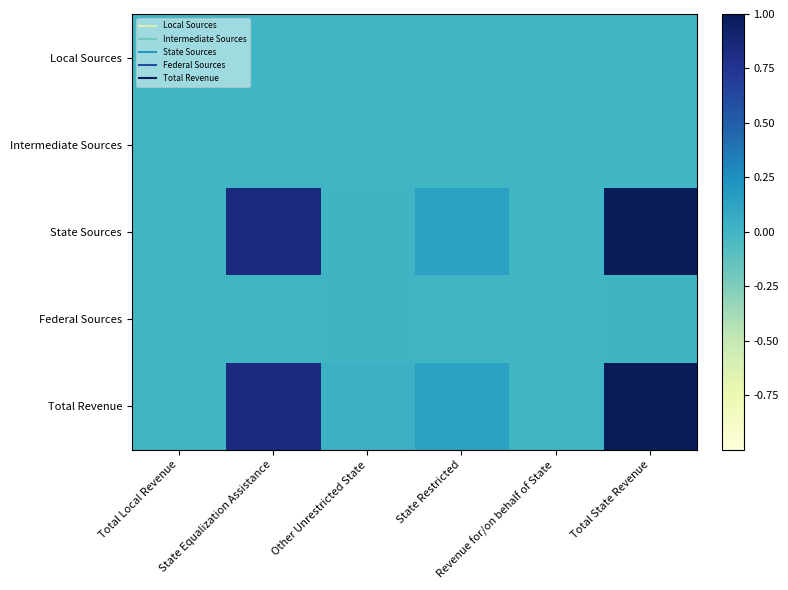

Which label corresponds to the largest value in the chart?

Total State Revenue